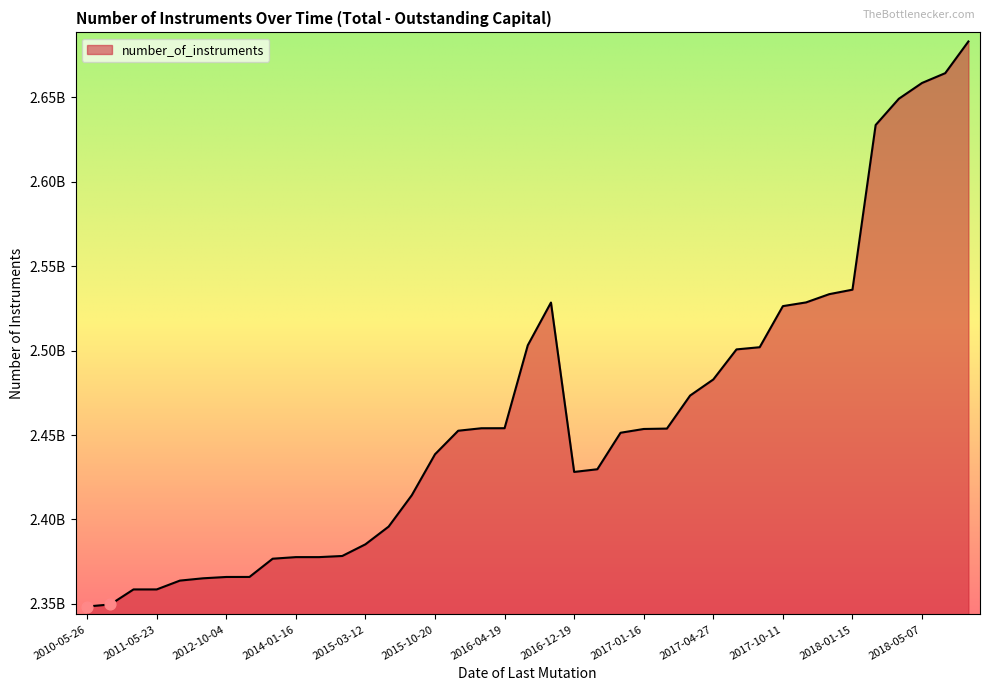

Does the chart have visible grid lines?

No